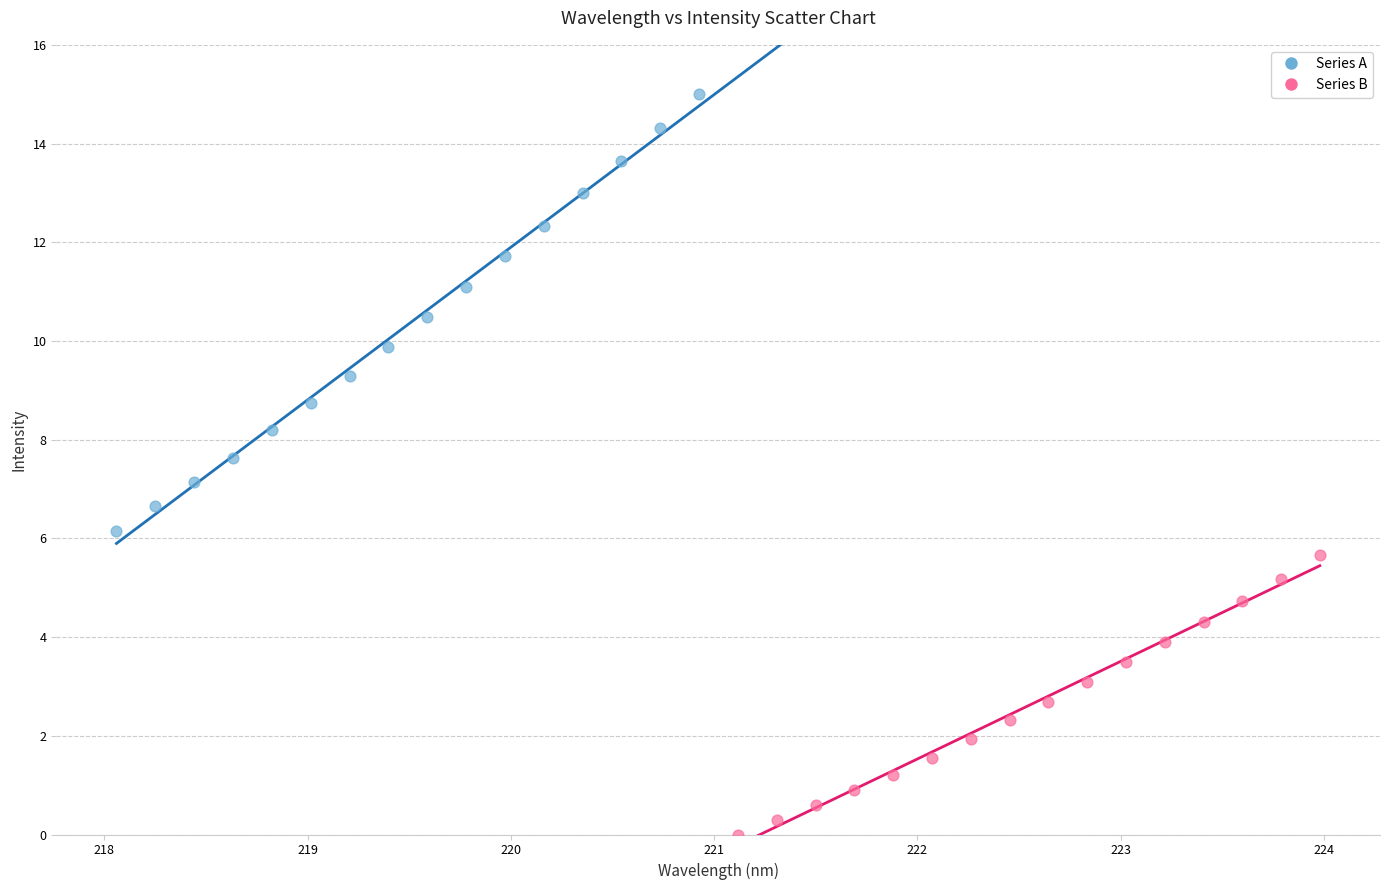

Which series has the widest spread of Y values?

Series A